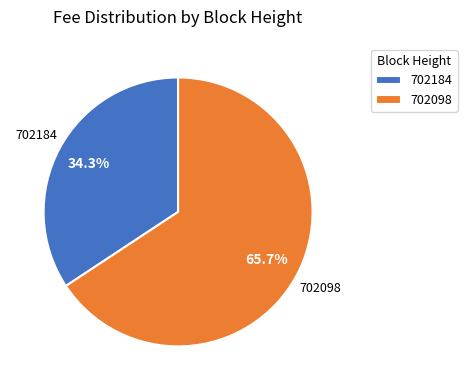

How many slices are in this pie chart?

2